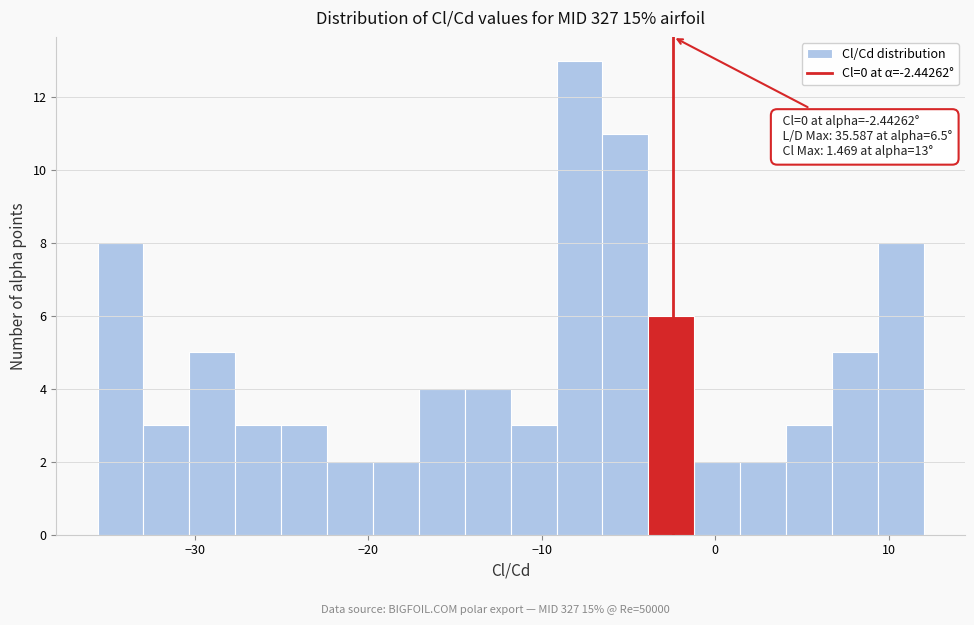

Around what value on the x-axis is the tallest bar? Give the approximate position of its centre, as read against the axis.

-8